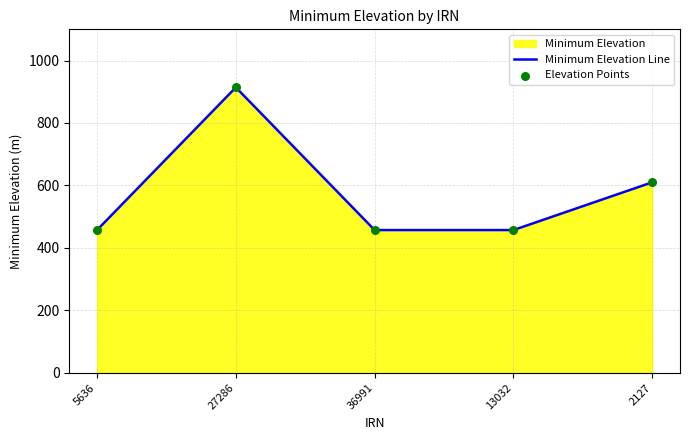

Which series reaches the minimum Y coordinate?

Minimum Elevation Line